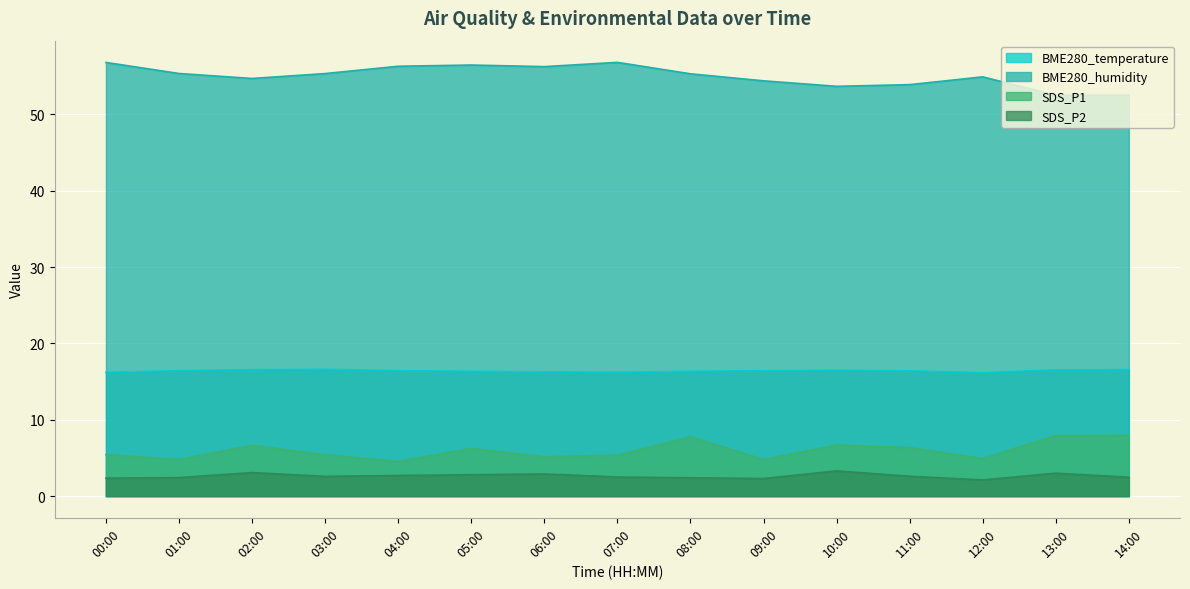

At which label is SDS_P2 closest to 2?

12:00